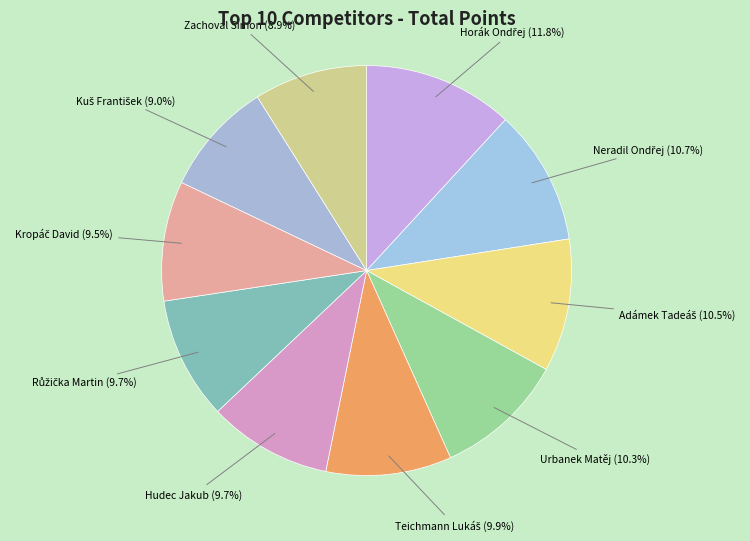

Is Zachoval Simon the majority of the pie?

No